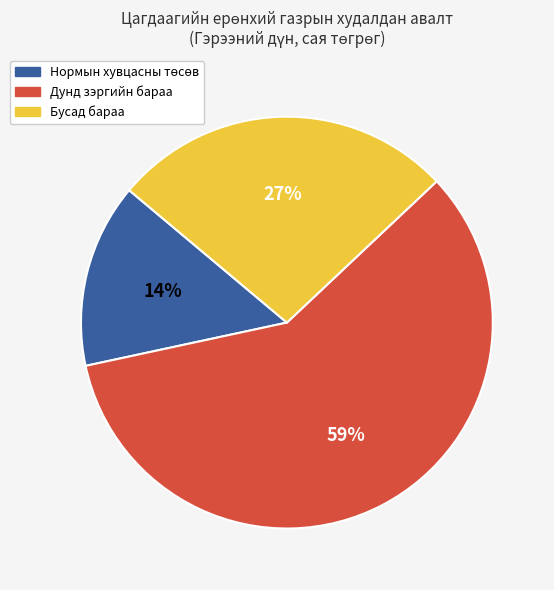

To the nearest percent, what is the average slice percentage?

33%